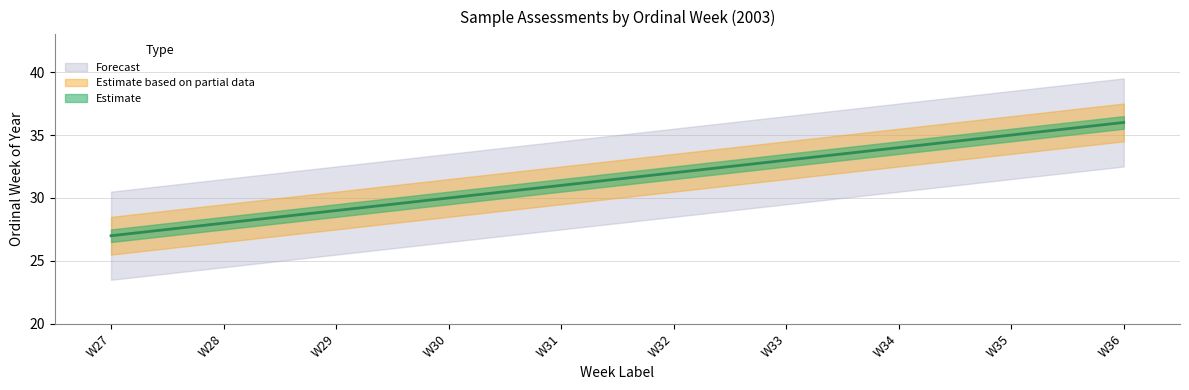

Reading right to left, list all the values displayed in this chart.

W36=36	W35=35	W34=34	W33=33	W32=32	W31=31	W30=30	W29=29	W28=28	W27=27